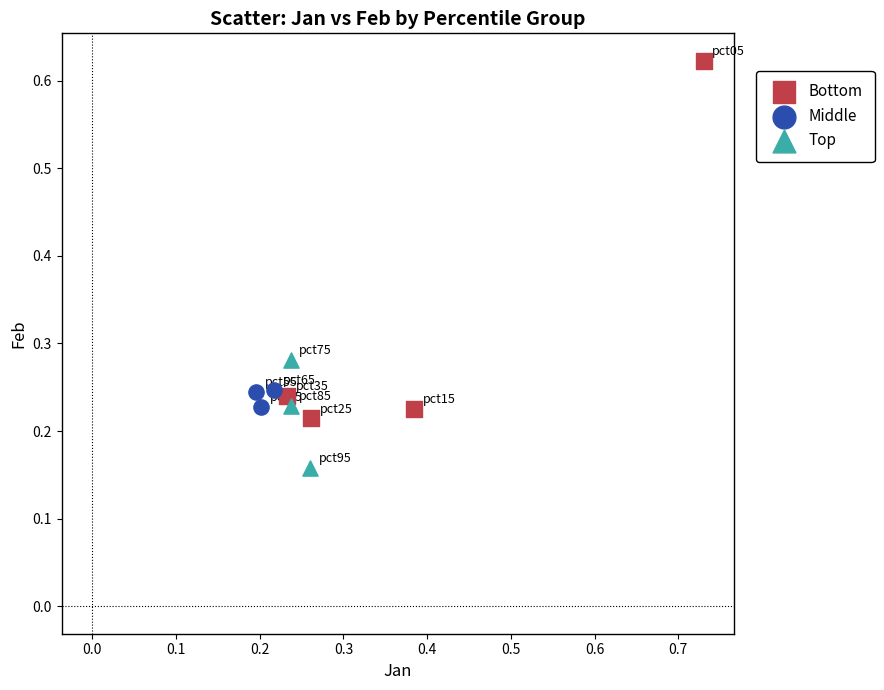

Which series has the widest spread of Y values?

Bottom